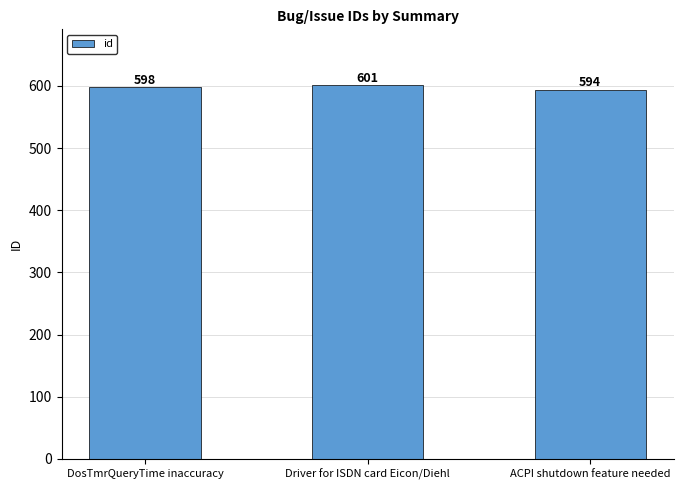

How many series are shown in this chart?

1